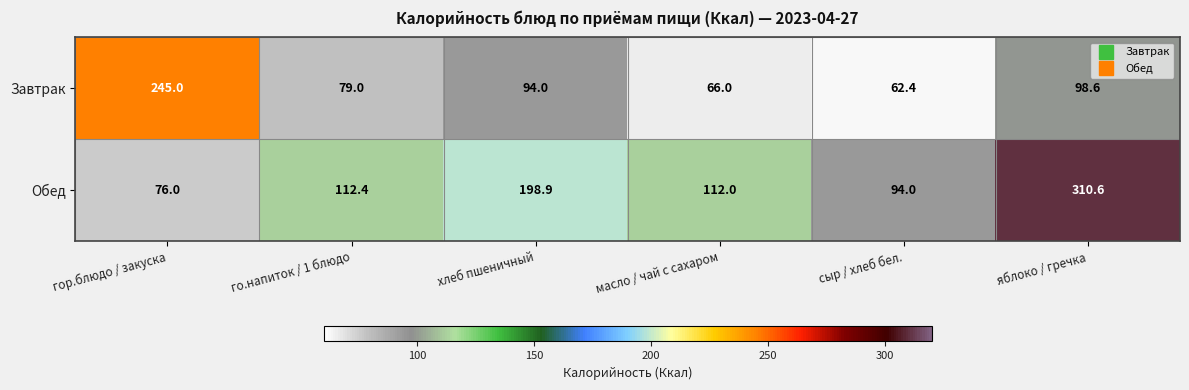

Reading left to right, transcribe all the data shown in this chart.

Завтрак: 245.0	79.0	94.0	66.0	62.4	98.6
Обед: 76.0	112.4	198.9	112.0	94.0	310.6